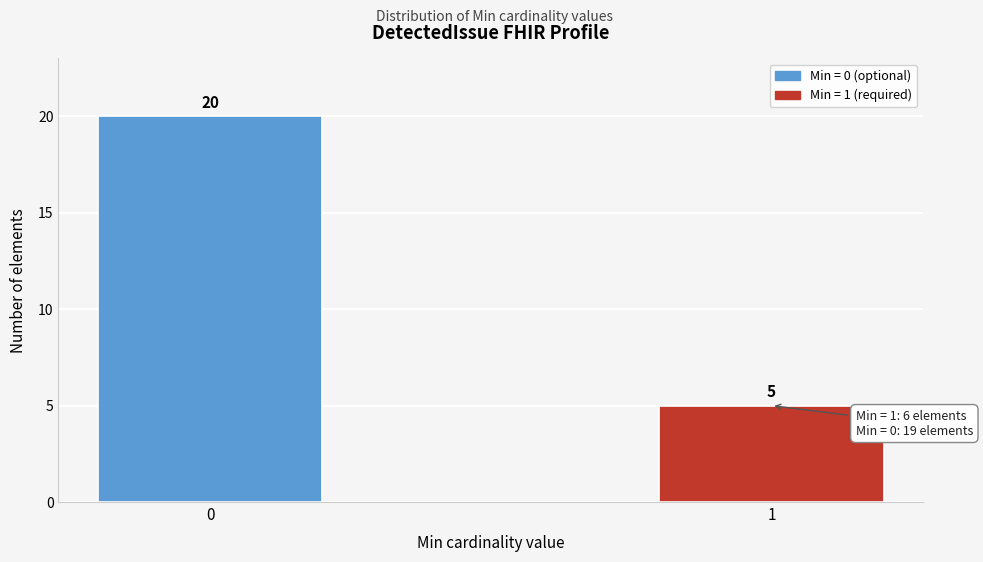

Reading left to right, what are all the values shown in this chart?

0=20	1=5